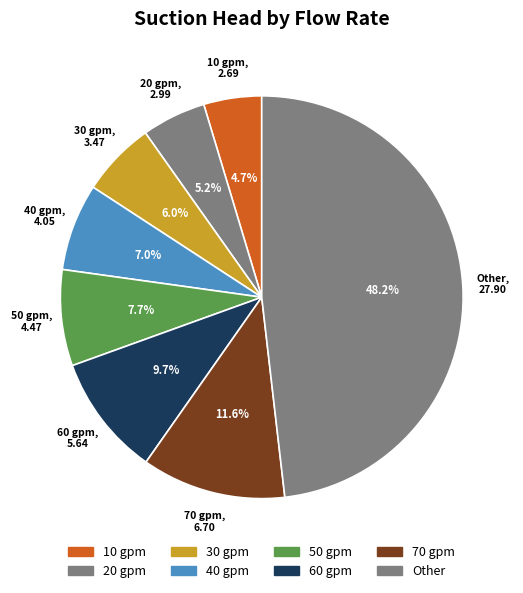

Does any single category account for the majority?

No